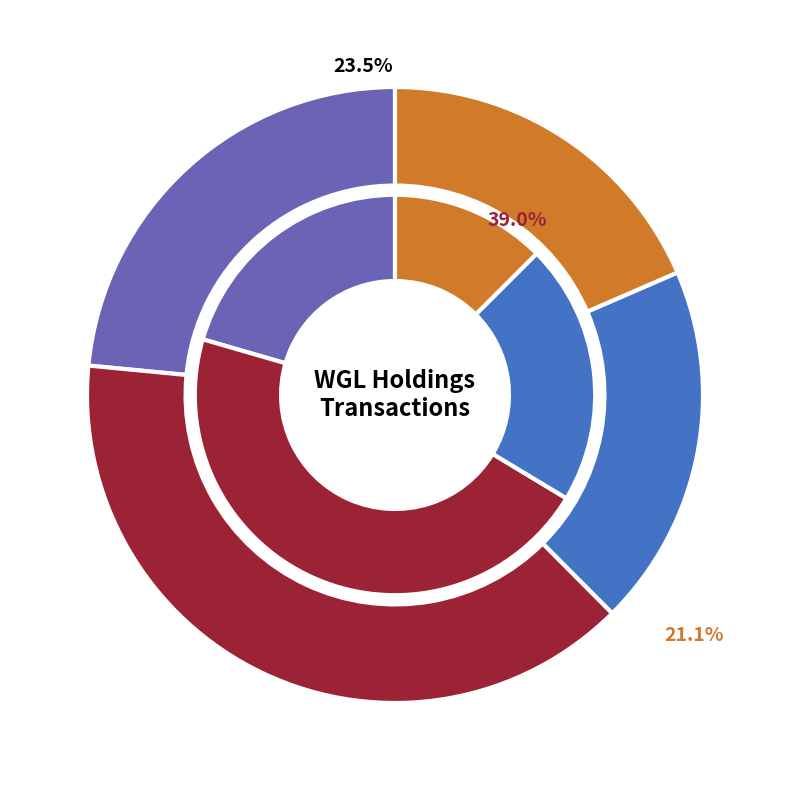

Is it true that 2014-12-10 is 37% of the pie?

False